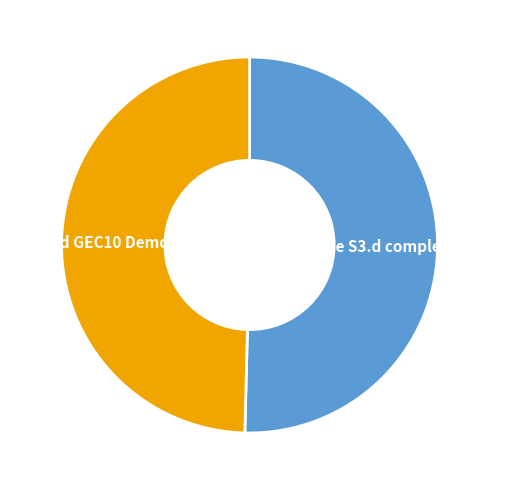

How many slices are in this pie chart?

2